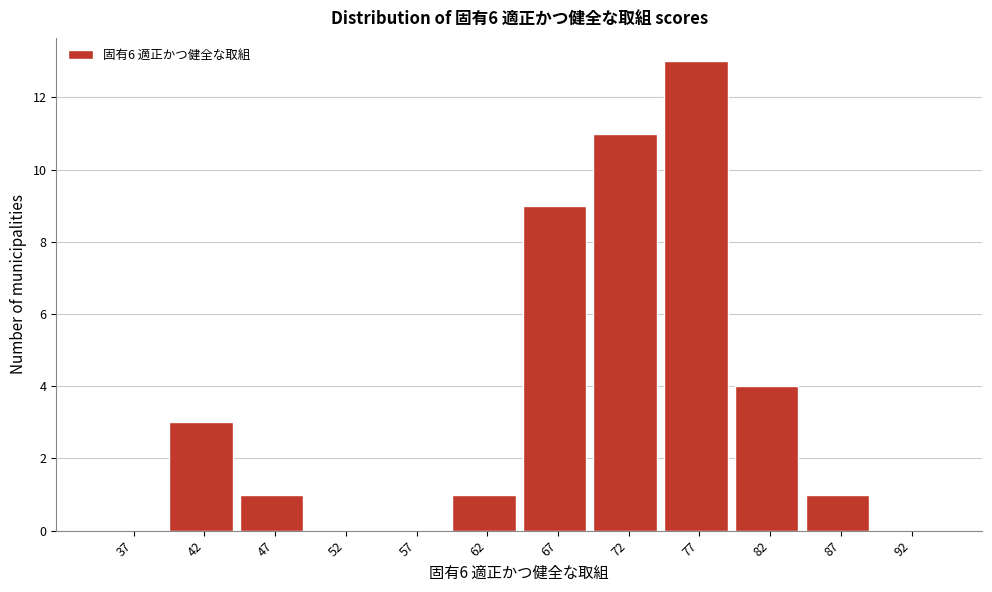

Reading left to right, extract all data points from this chart.

37=0	42=3	47=1	52=0	57=0	62=1	67=9	72=11	77=13	82=4	87=1	92=0